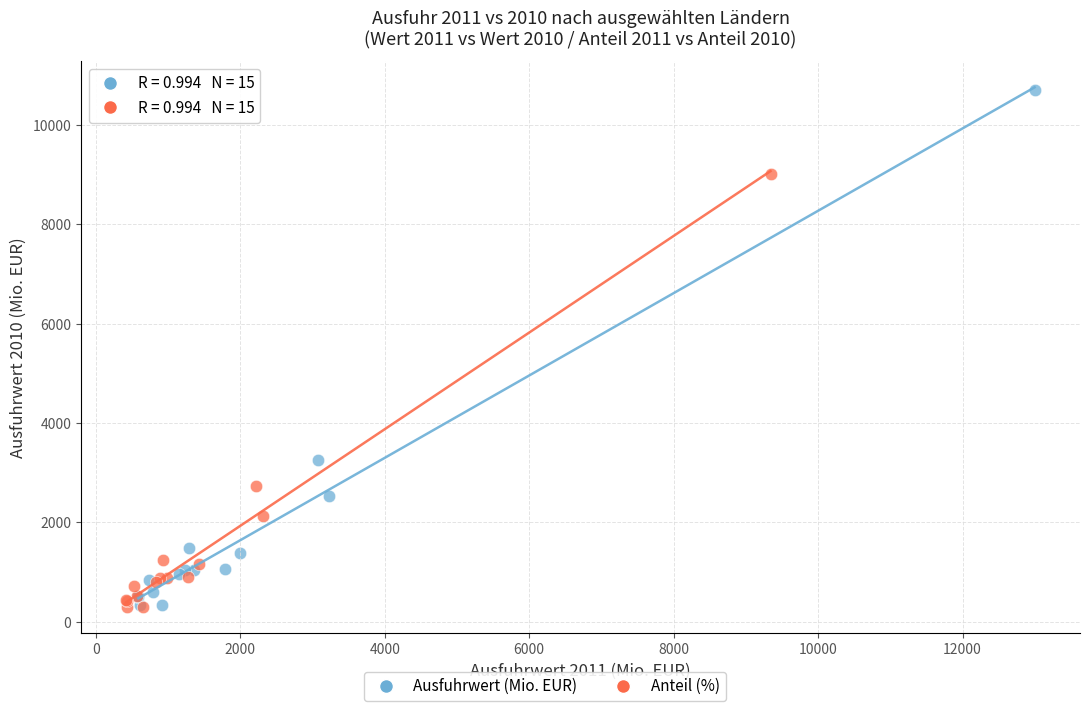

Which series has the largest Y range (max minus min)?

Ausfuhrwert (Mio. EUR)